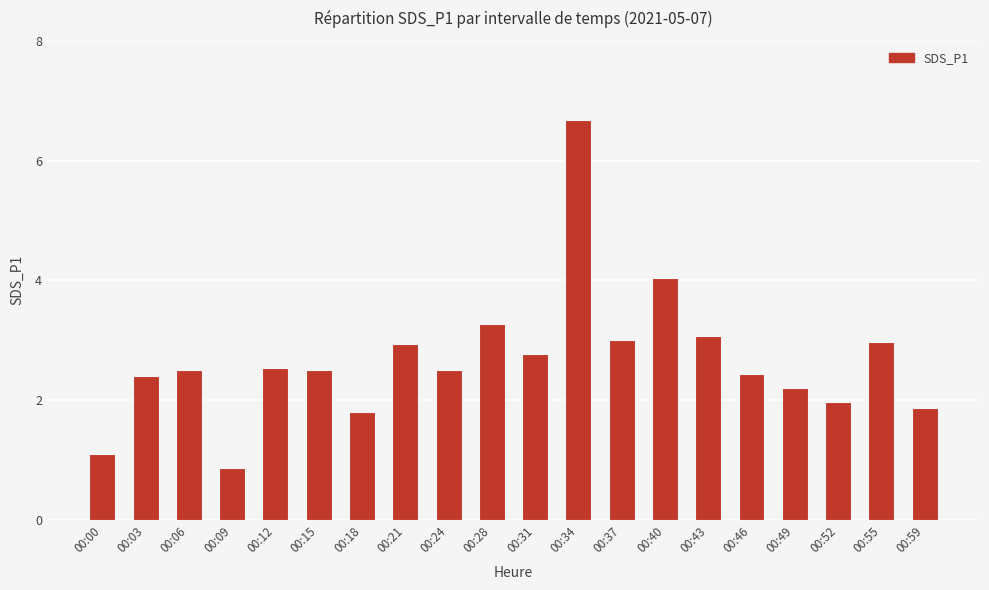

At which category does the chart reach its minimum across all series?

00:09